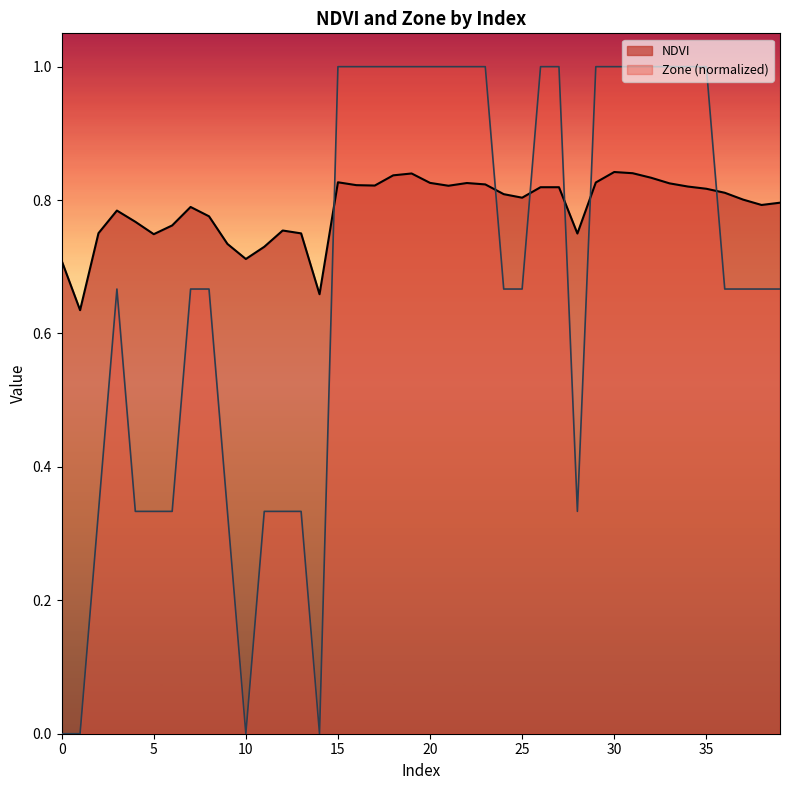

Where do NDVI and Zone first cross each other?

14 and 15